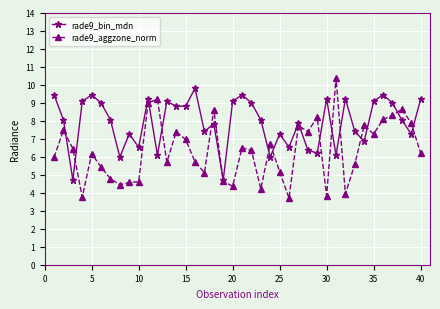

List the series in order of their overall mean, highest first.

rade9_bin_mdn, rade9_aggzone_norm